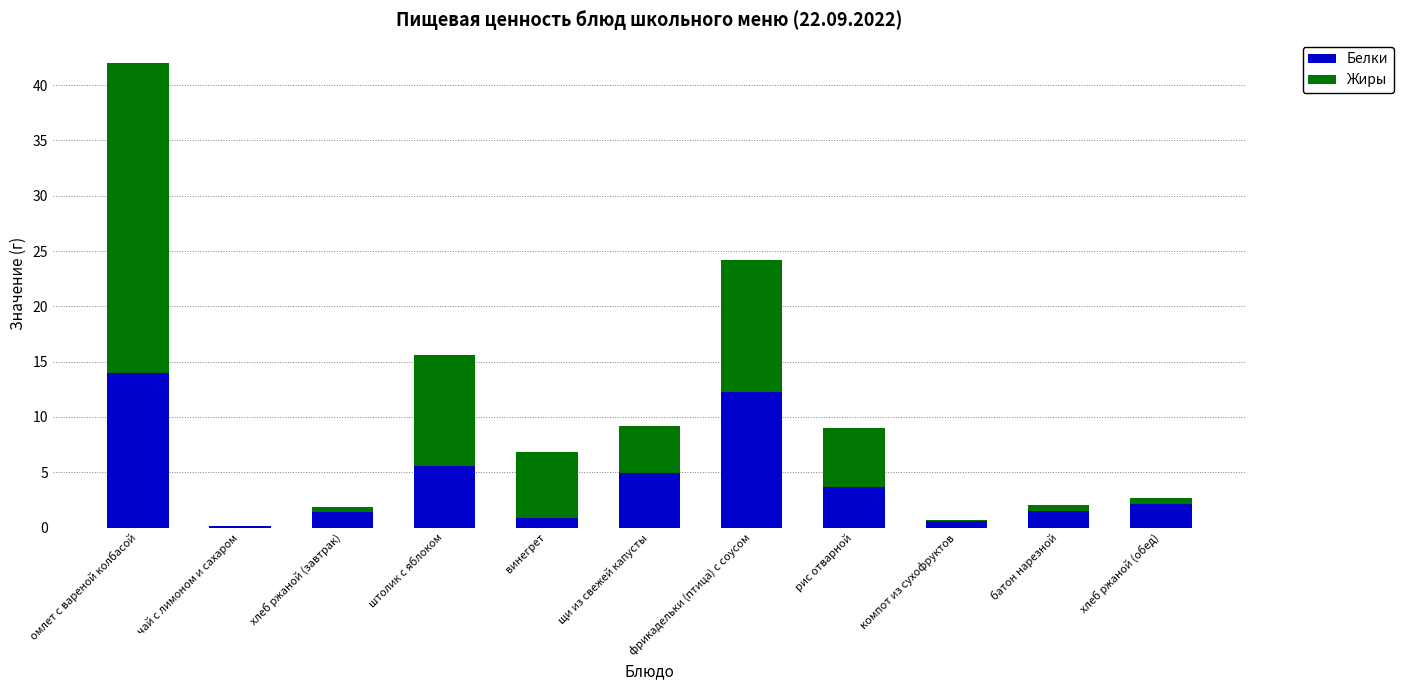

What is the total value across all series at штолик с яблоком?

15.6